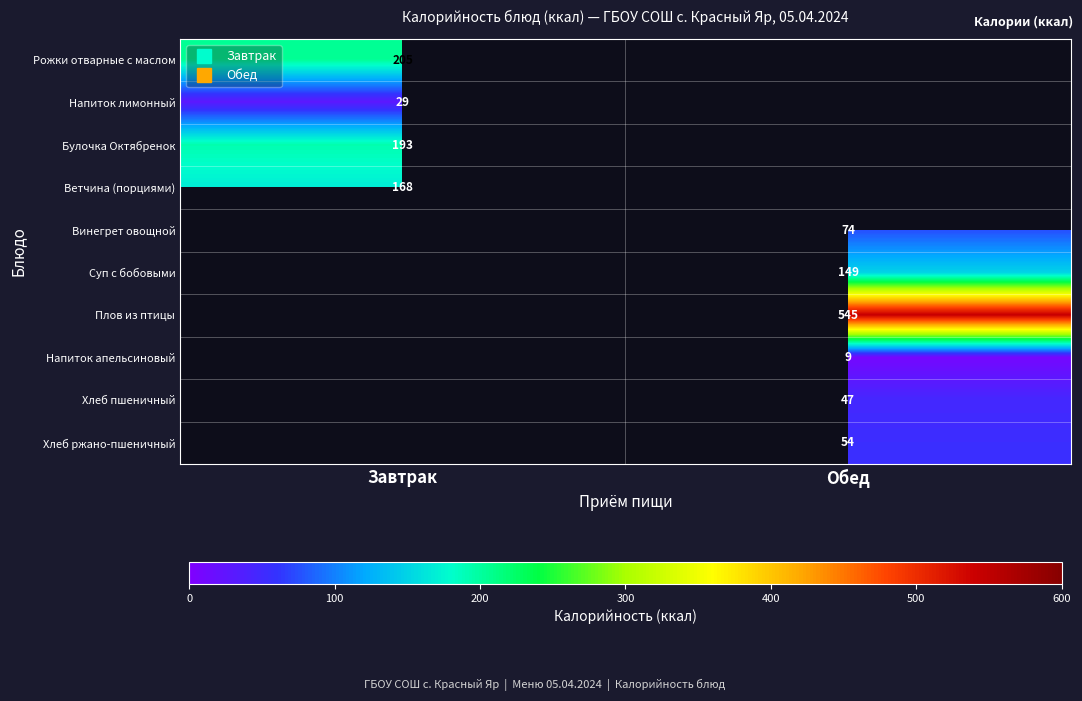

The value of Напиток лимонный at Завтрак is 29.0. True or false?

True